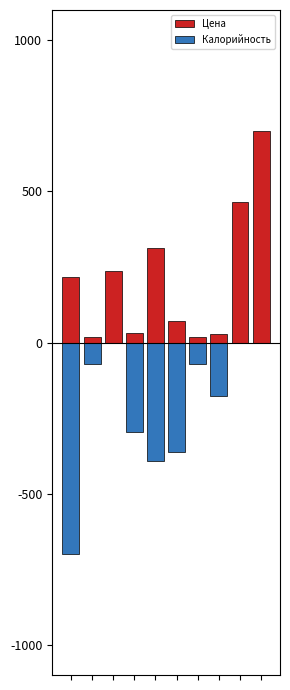

List the series in order of their peak value, lowest first.

Калорийность, Цена